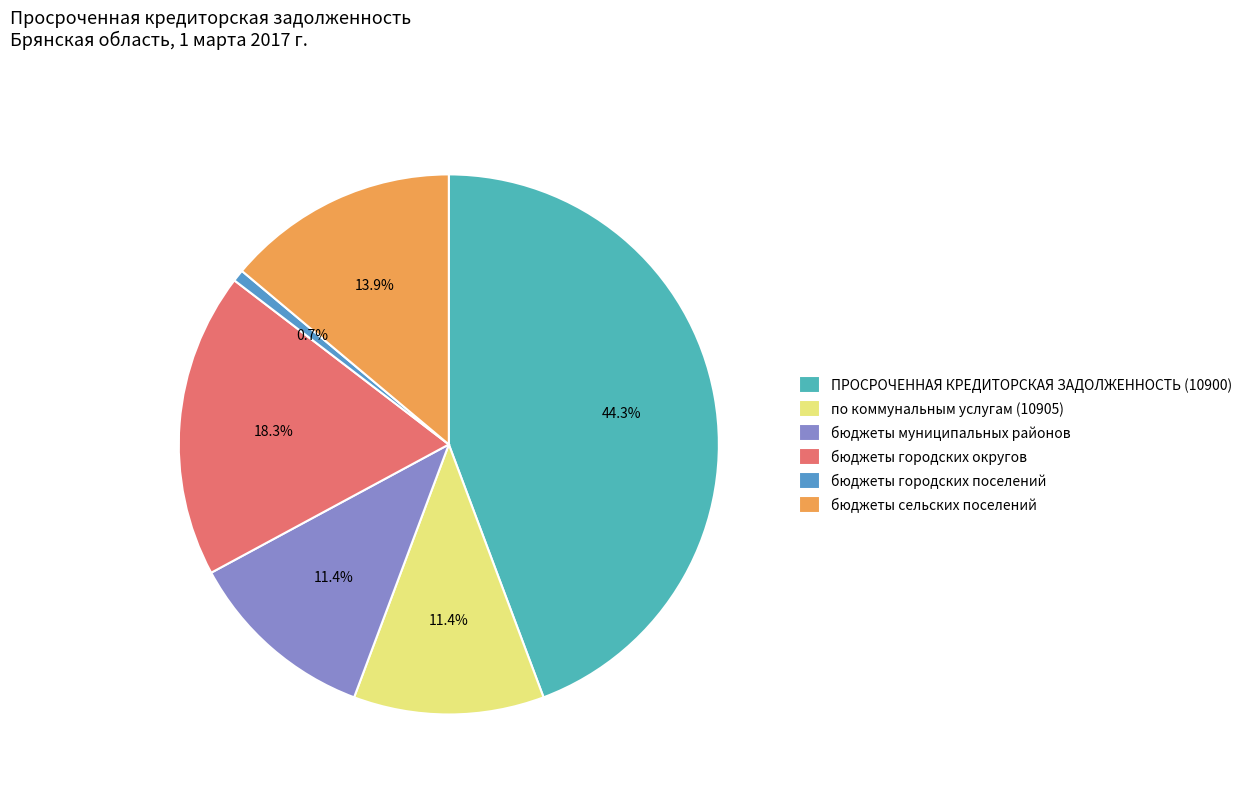

What is the smallest slice in the pie chart?

бюджеты городских поселений